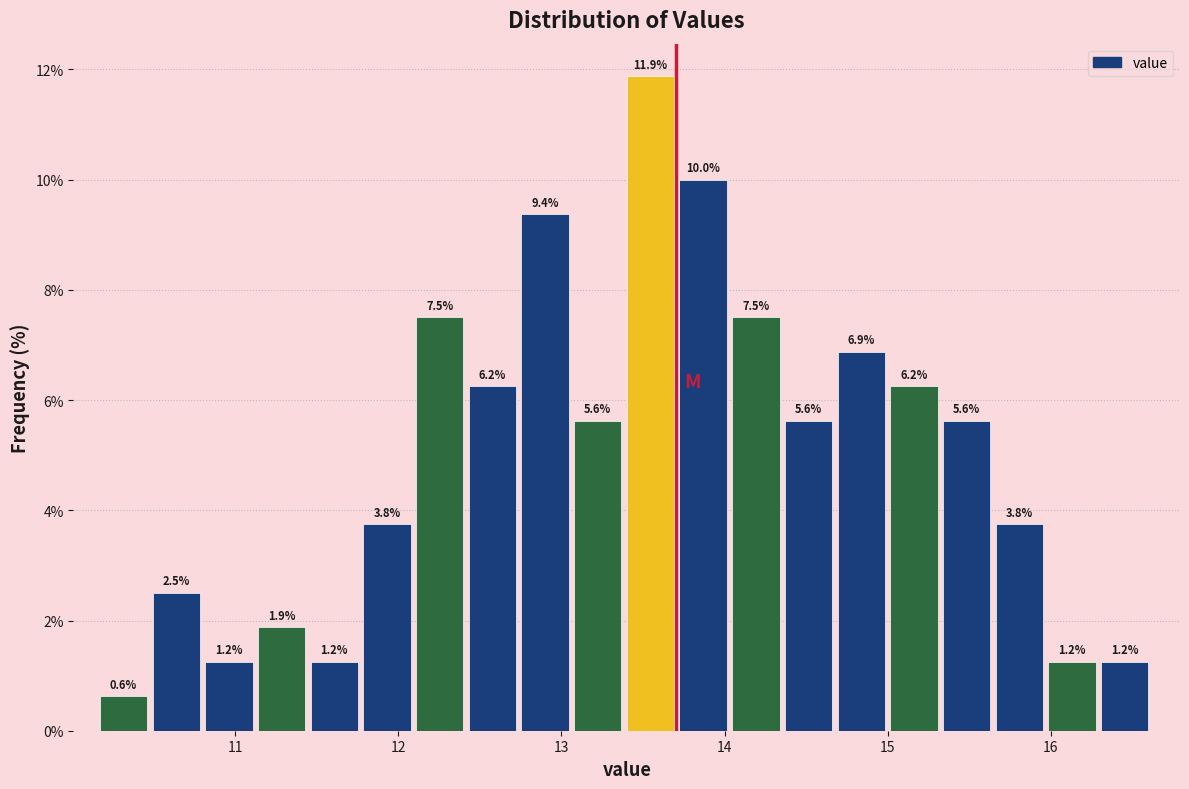

Around what value on the x-axis is the tallest bar? Give the approximate position of its centre, as read against the axis.

13.5